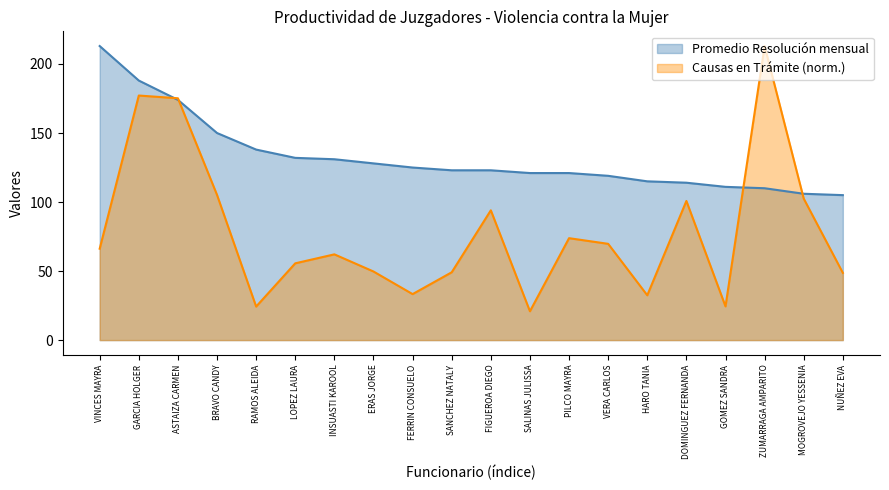

At which label is Promedio Resolución mensual closest to 159?

BRAVO CANDY